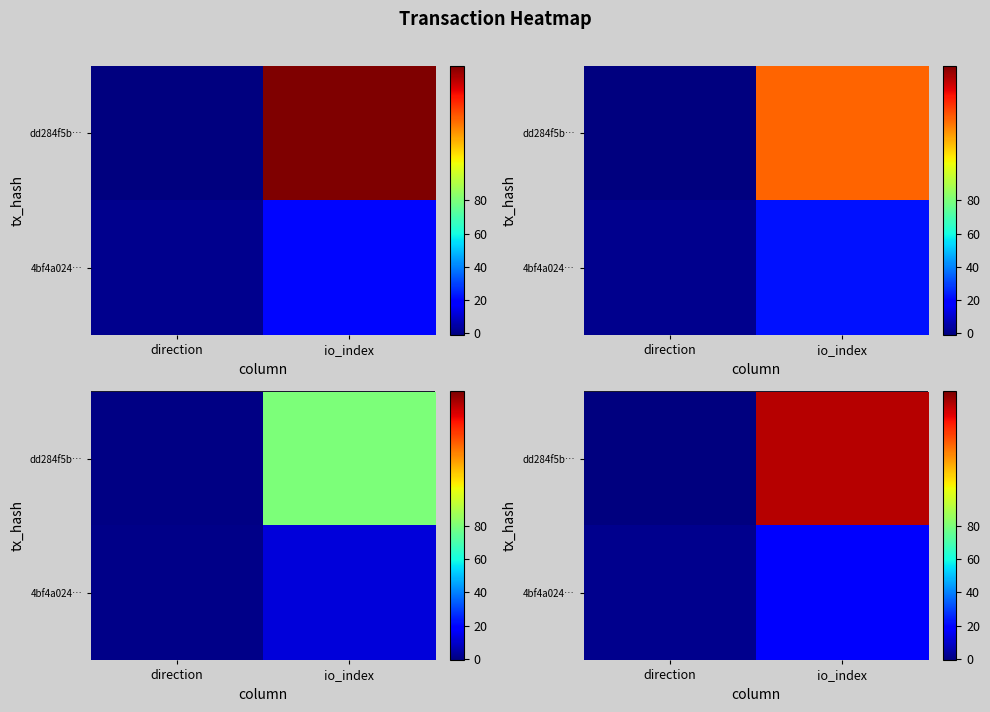

What is the difference between the dd284f5b… values at io_index and direction?

154.0